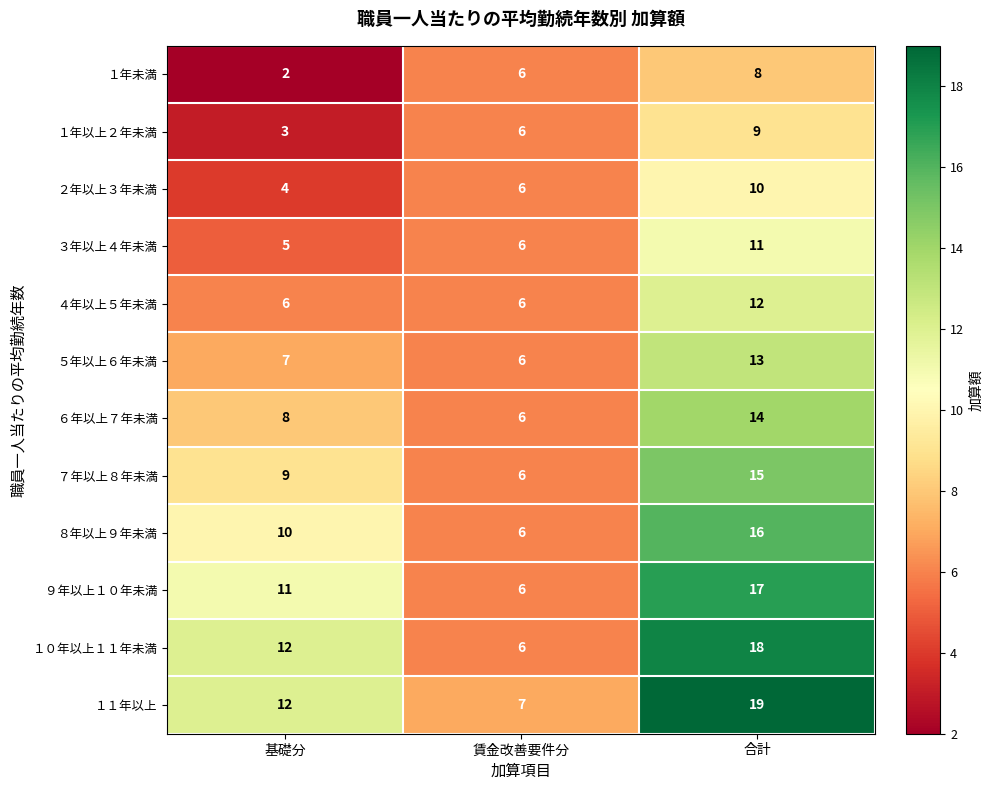

Which category has the lowest value in the １年以上２年未満 series?

基礎分